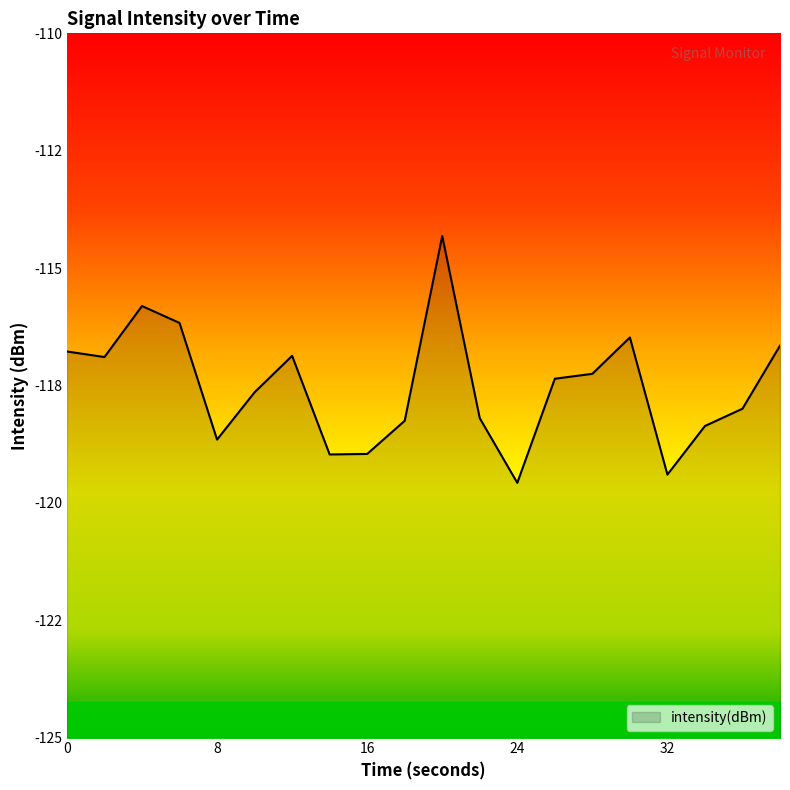

Reading right to left, what are all the values shown in this chart?

-116.7	-118.0	-118.4	-119.4	-116.5	-117.3	-117.4	-119.6	-118.2	-114.3	-118.3	-119.0	-119.0	-116.9	-117.6	-118.7	-116.2	-115.8	-116.9	-116.8